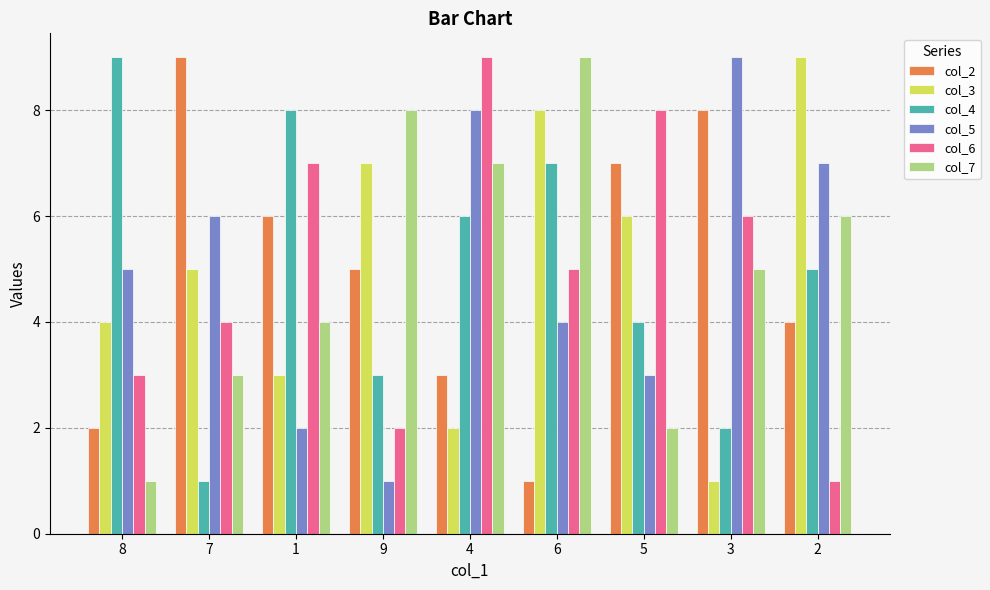

The col_7 series shows 4 at 2. True or false?

False